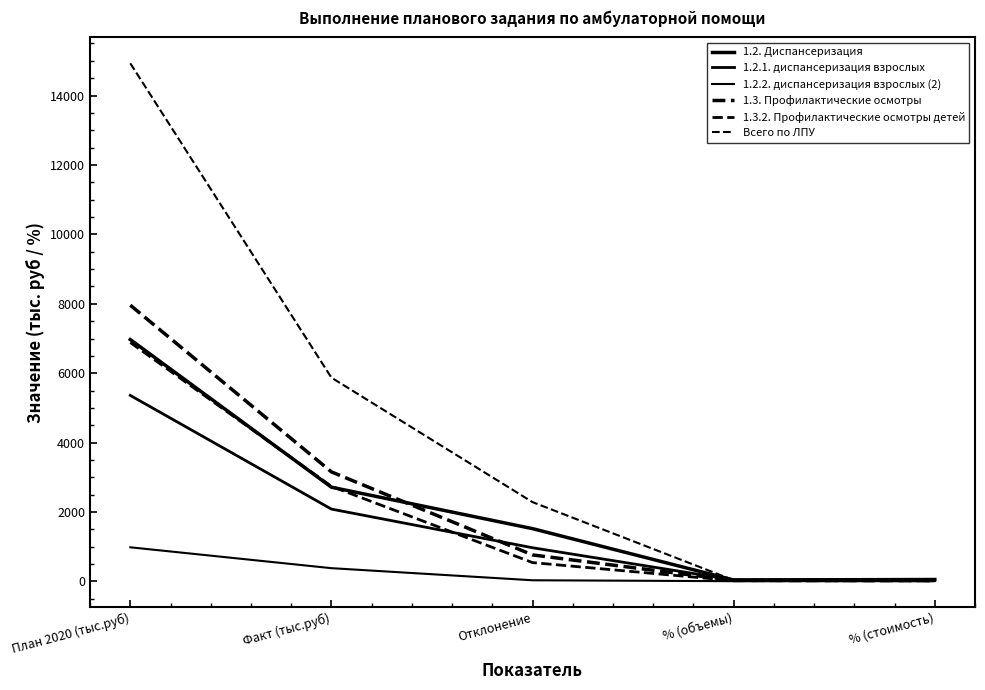

How many lines are shown in the chart?

6